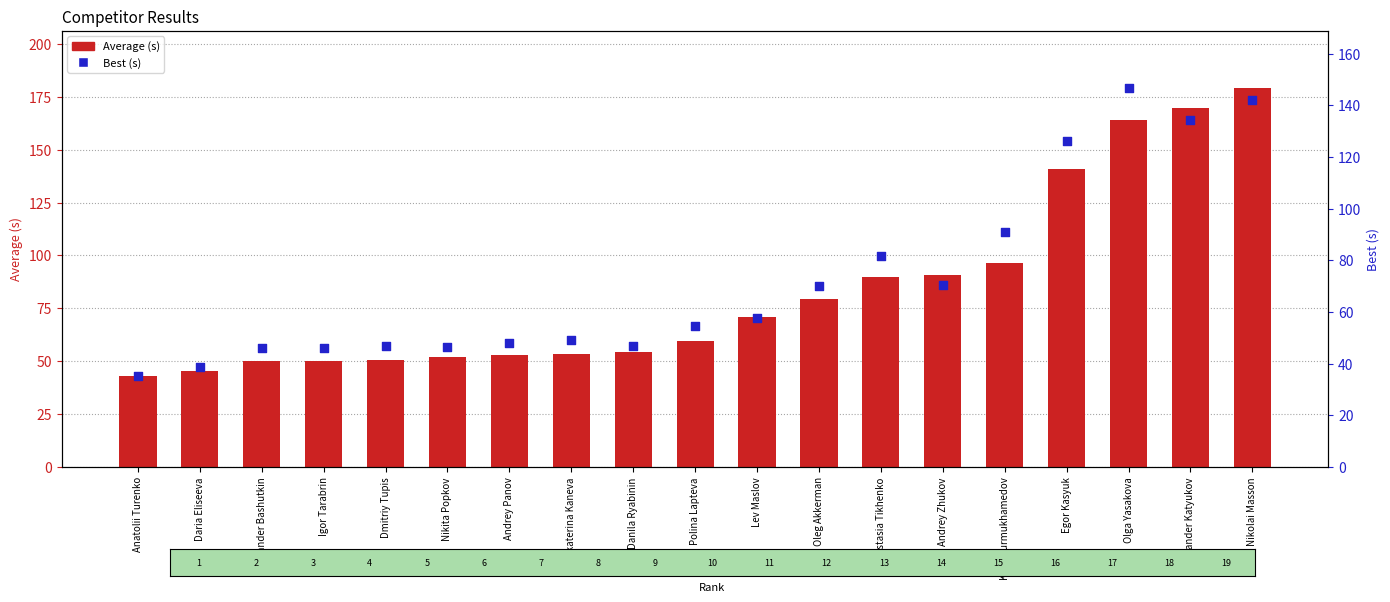

Which series contains the lowest Y value?

Best (s)